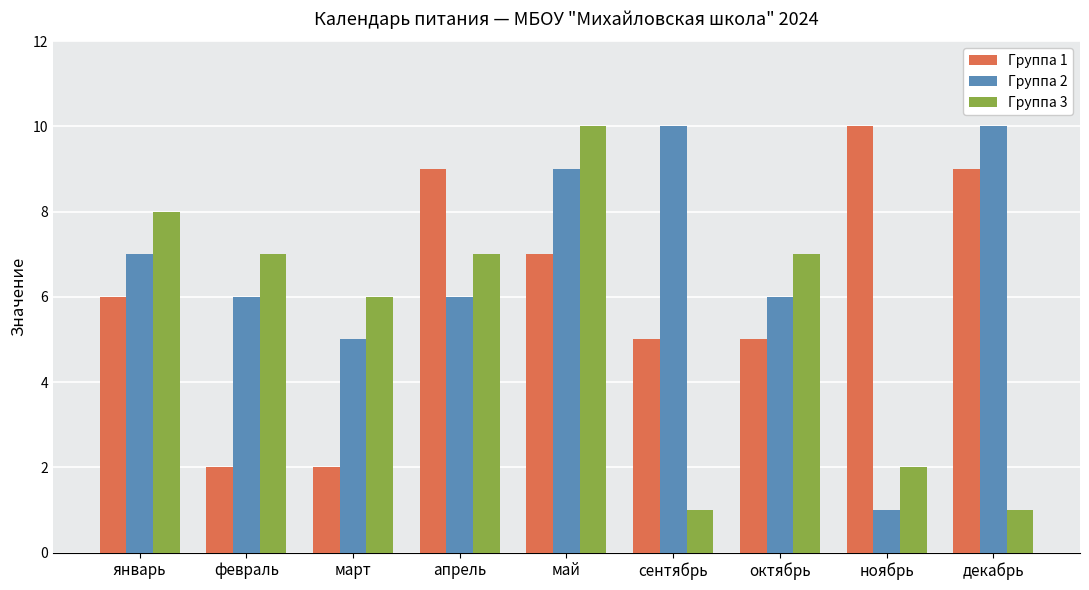

What is the spread (max minus min) of values at ноябрь?

9